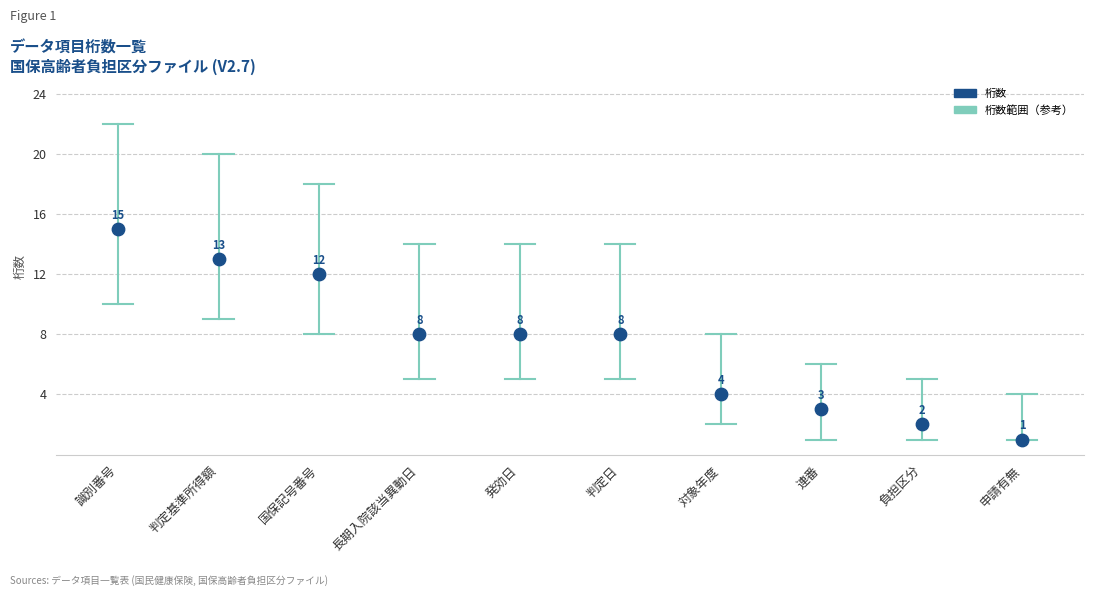

What Y value in the scatter plot is closest to 8?

8